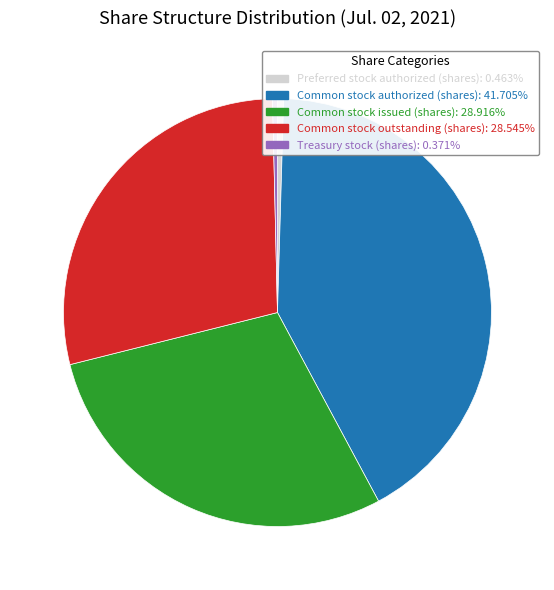

Is there any slice that represents more than half of the pie?

No